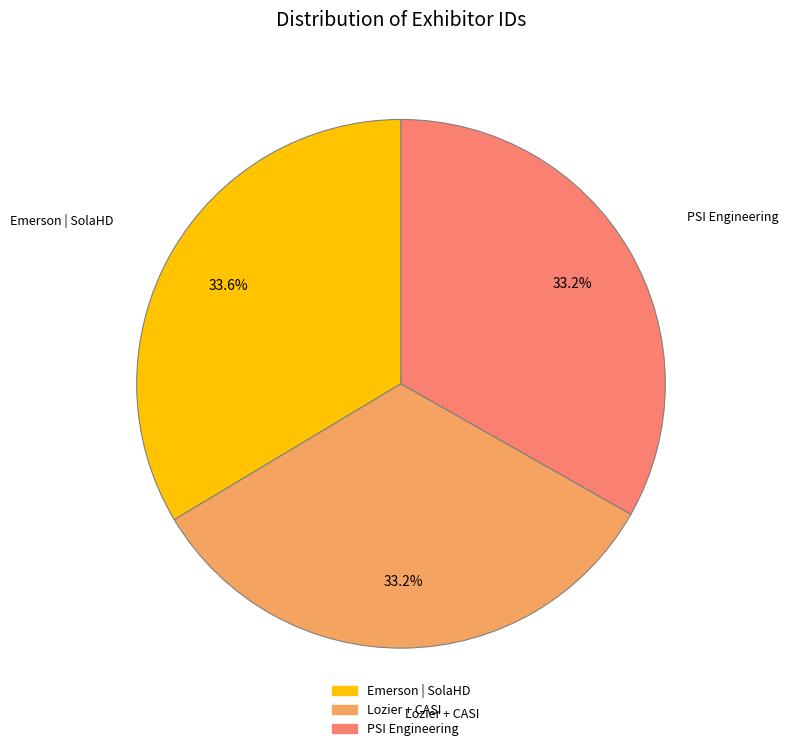

What portion of the pie excludes PSI Engineering?

66.8%